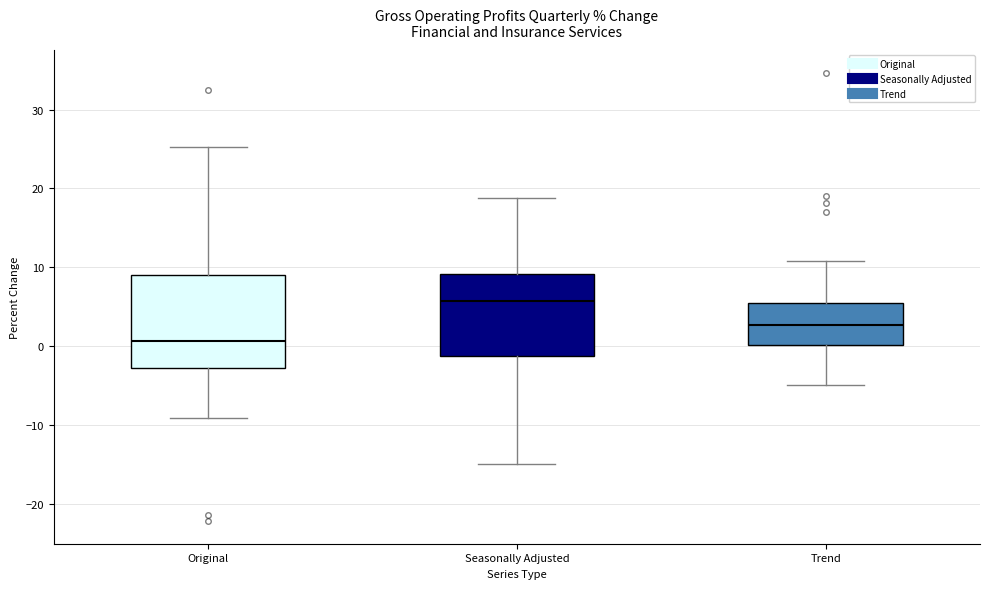

Which box's median line is the highest?

Seasonally Adjusted